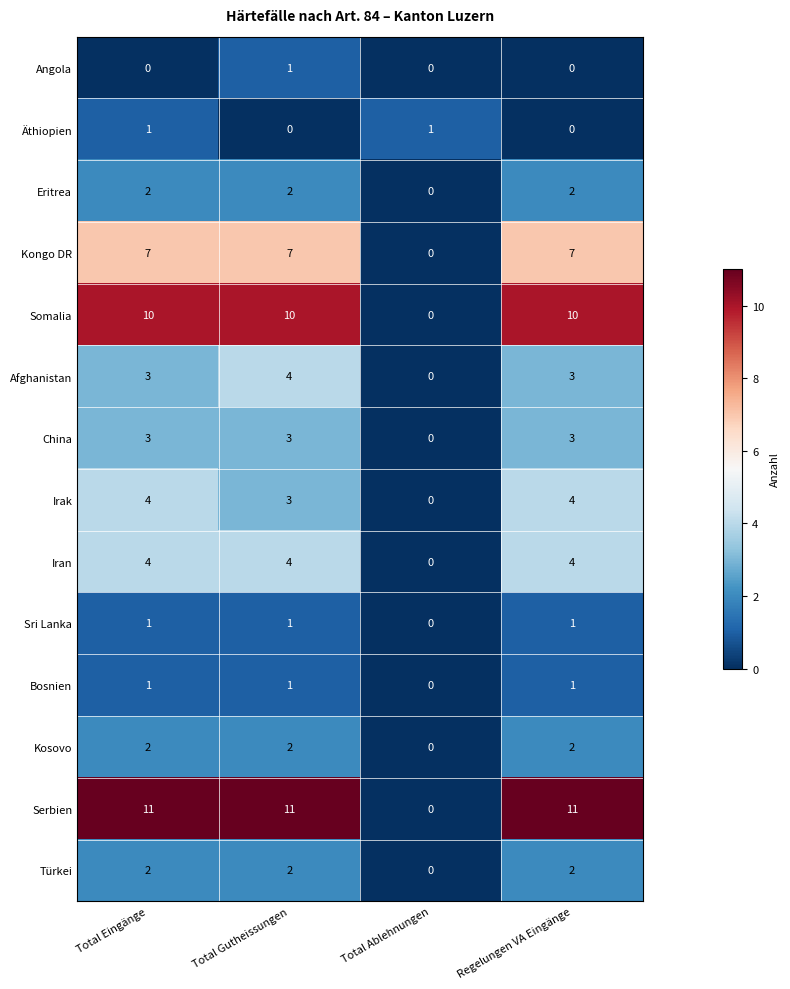

Count the Iran values in the range 4 to 5.

3